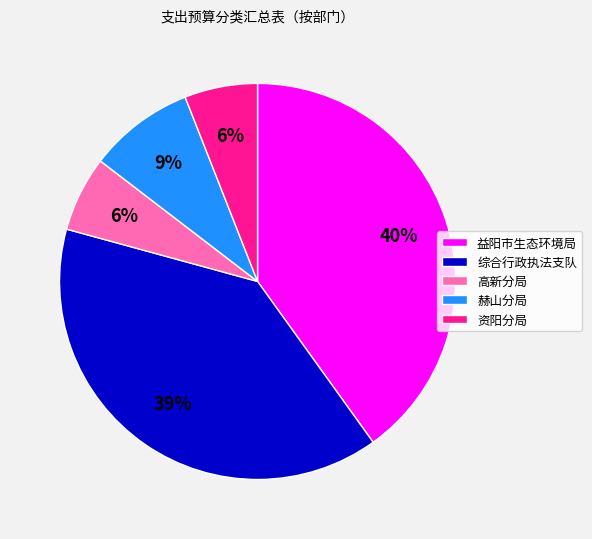

Is it true that 益阳市生态环境局 is 40% of the pie?

True